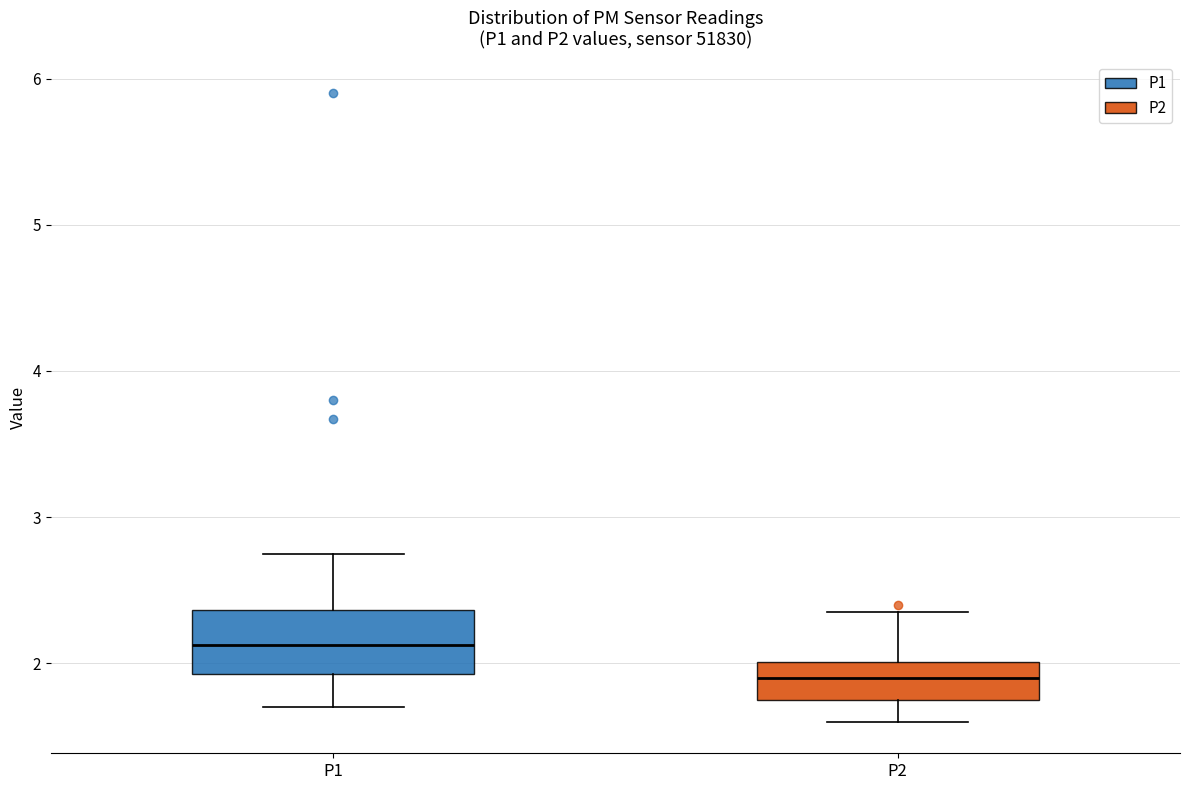

Which box is the tallest, from its lower edge to its upper edge?

P1